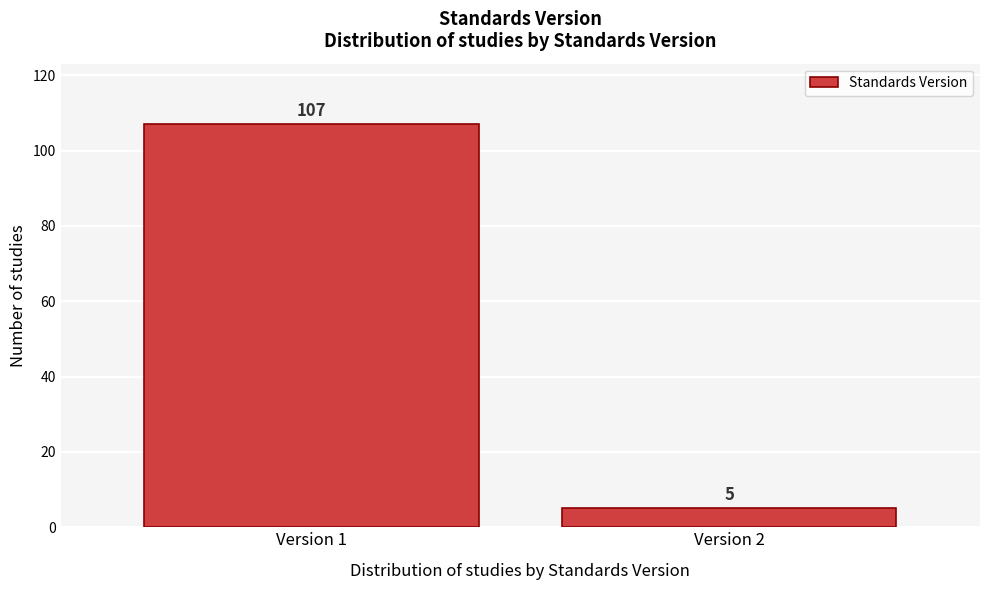

Reading right to left, list all the values displayed in this chart.

Version 2=5	Version 1=107